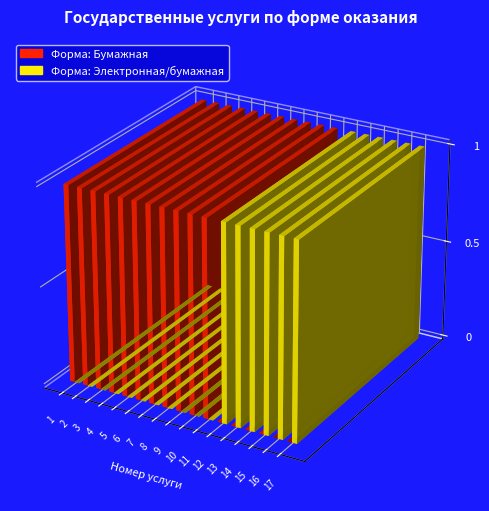

Reading left to right, list all the values displayed in this chart.

Форма: Бумажная: 1=1	2=1	3=1	4=1	5=1	6=1	7=1	8=1	9=1	10=1	11=1	12=0	13=0	14=0	15=0	16=0	17=0
Форма: Электронная/бумажная: 1=0	2=0	3=0	4=0	5=0	6=0	7=0	8=0	9=0	10=0	11=0	12=1	13=1	14=1	15=1	16=1	17=1